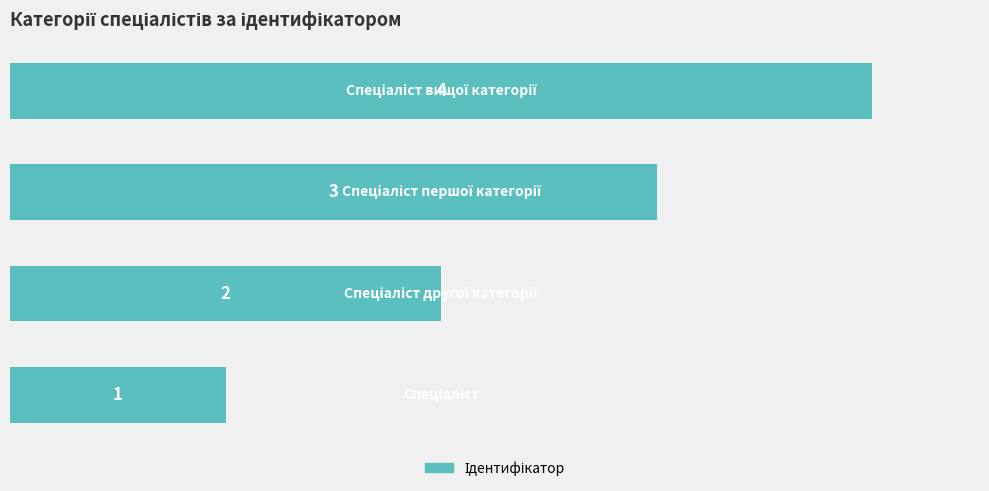

What is the difference between the maximum and minimum values?

3